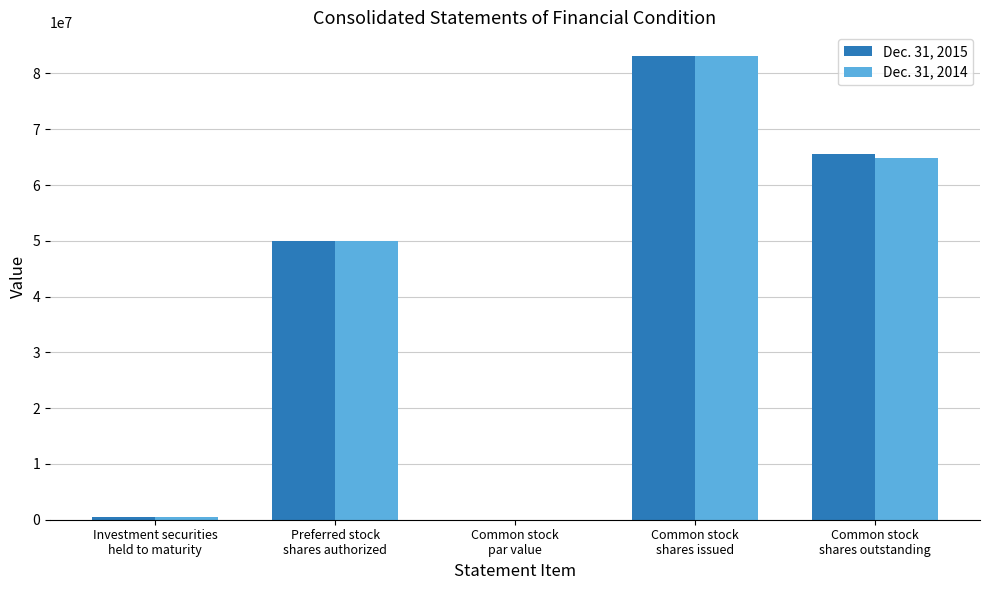

True or false: Dec. 31, 2015 has a value of 488331.0 at Investment securities
held to maturity.

True